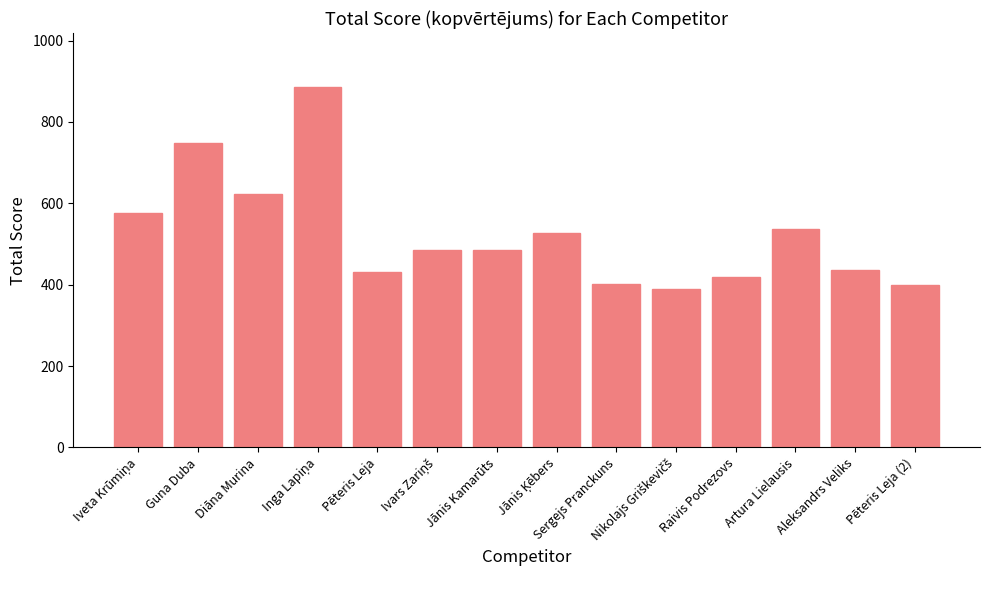

The chart shows a value of 402.9 at Sergejs Pranckuns. True or false?

True